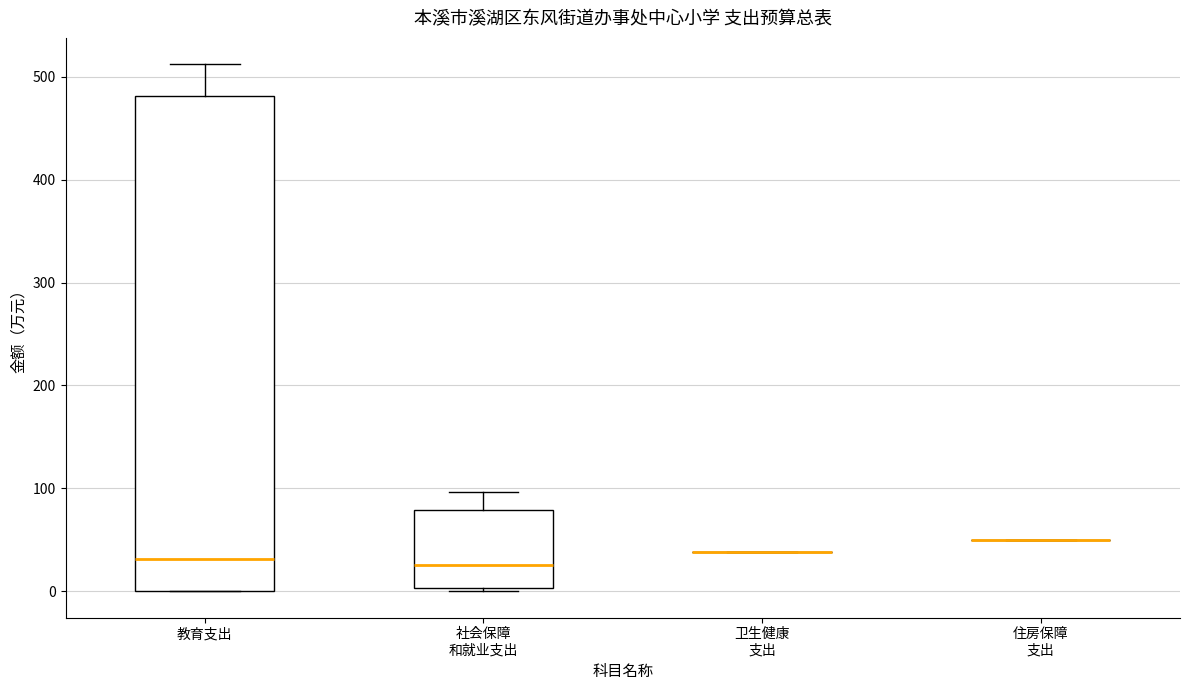

Comparing the boxes themselves (not the whiskers), which one is the tallest?

教育支出